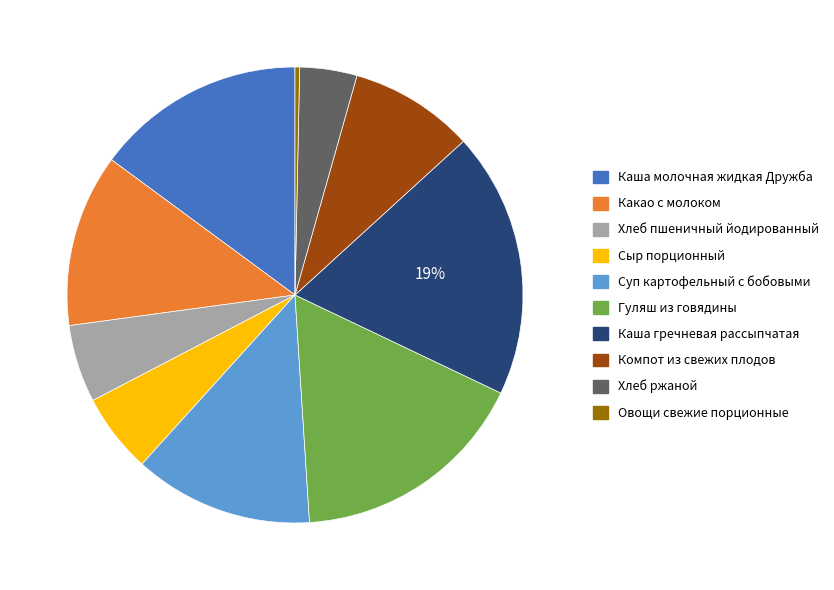

To the nearest percent, what percentage of the pie is Каша гречневая рассыпчатая?

19%